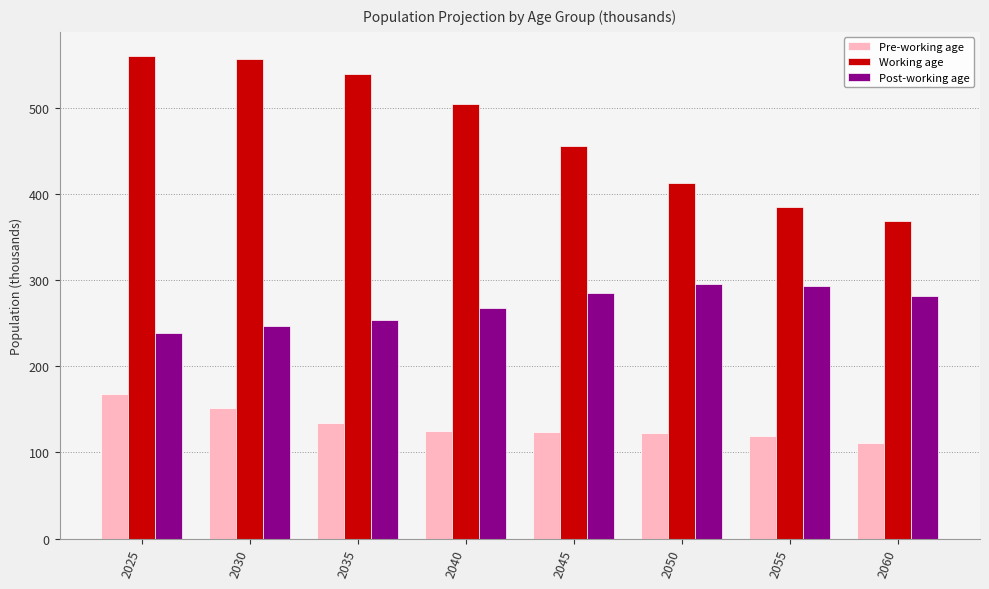

How many groups of bars are there?

8